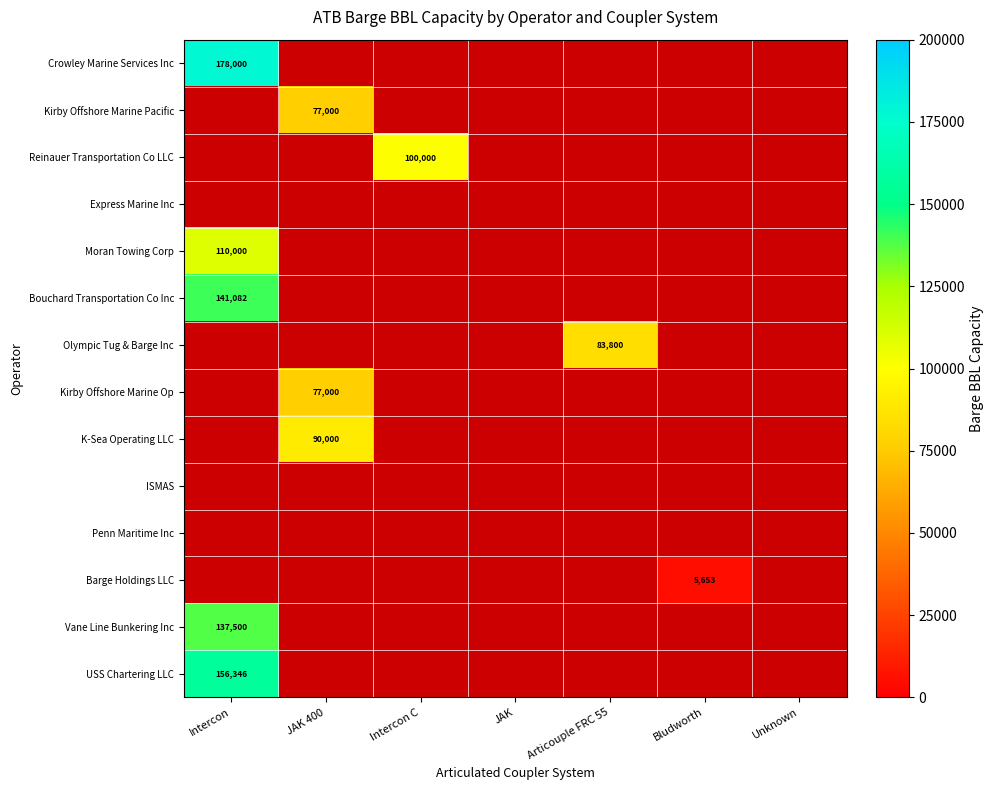

Is it true that Barge Holdings LLC equals 8017 at Bludworth?

False